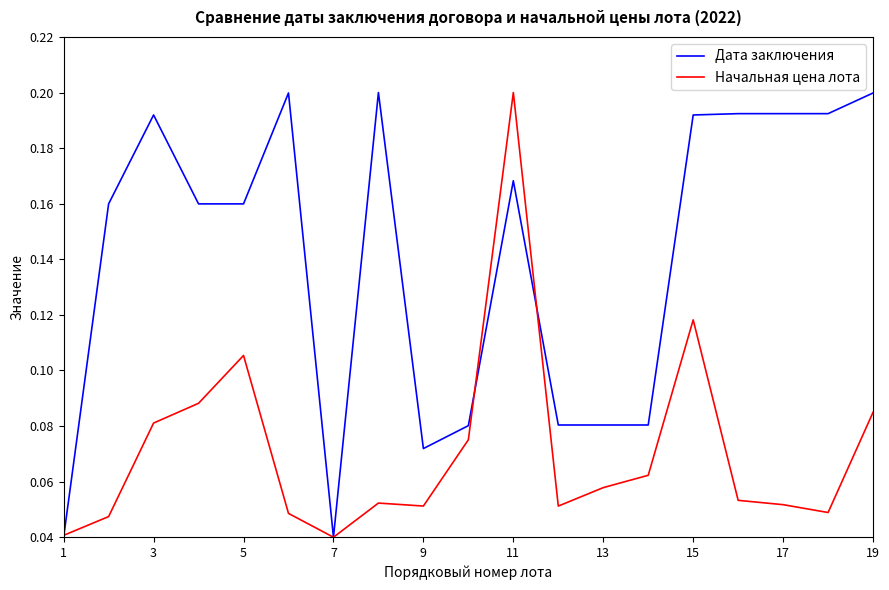

List the series in order of their overall mean, lowest first.

Начальная цена лота, Дата заключения